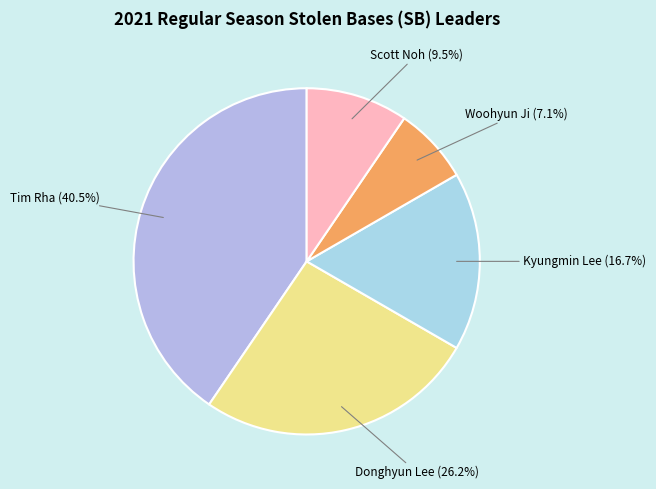

To the nearest percent, what is the average slice percentage?

20%